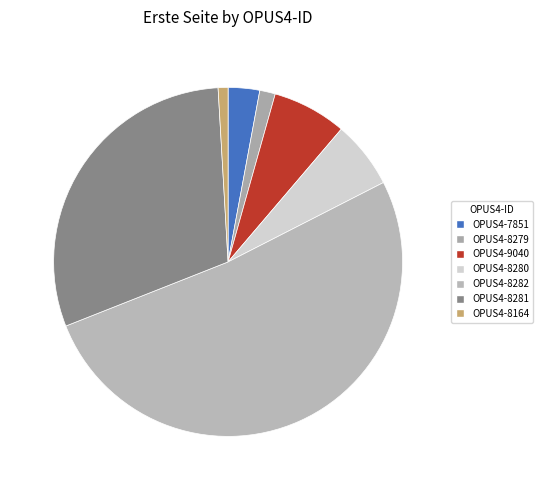

Count the number of slices in the pie.

7